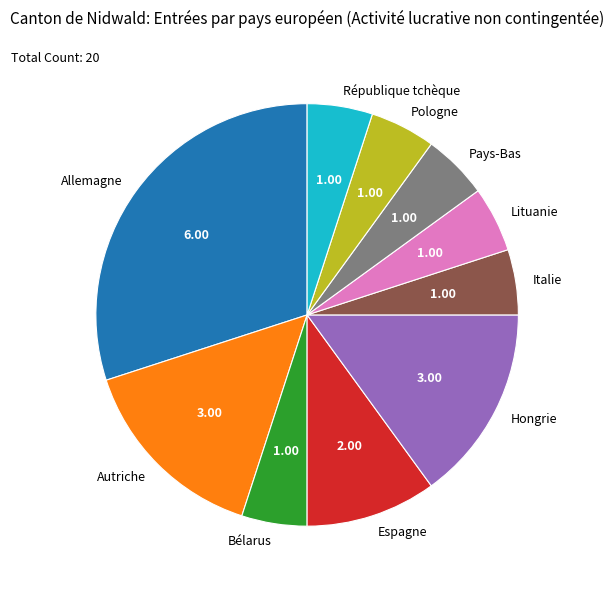

Between Allemagne and Italie, which is larger?

Allemagne